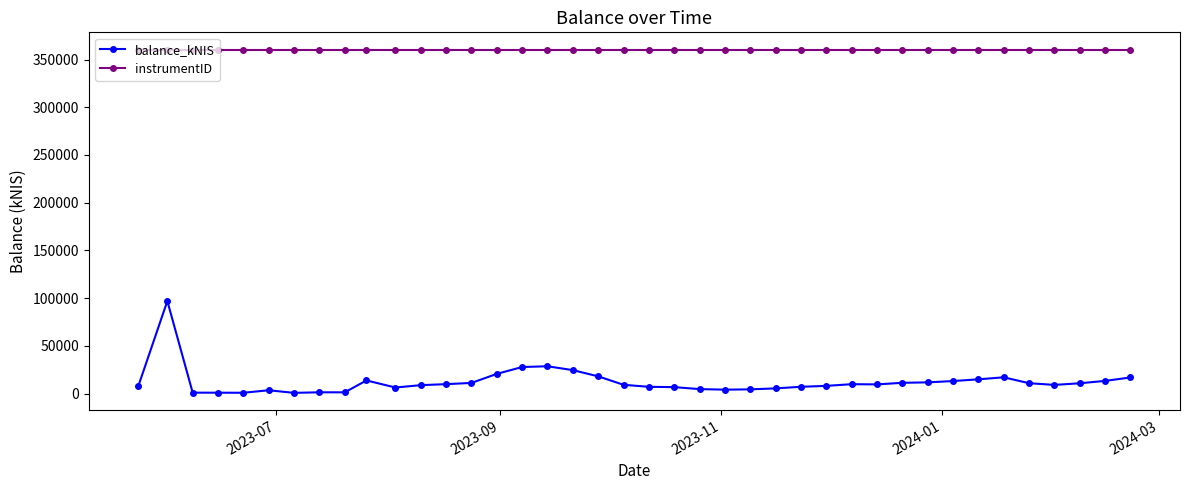

At how many categories does at least one series exceed 76270?

40